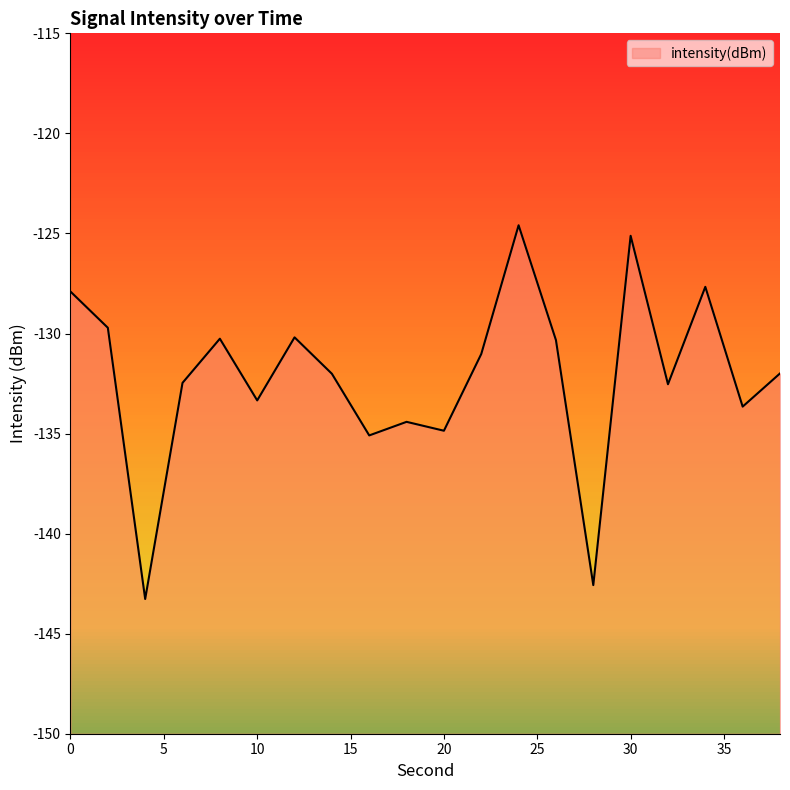

How many categories are shown in the chart?

20